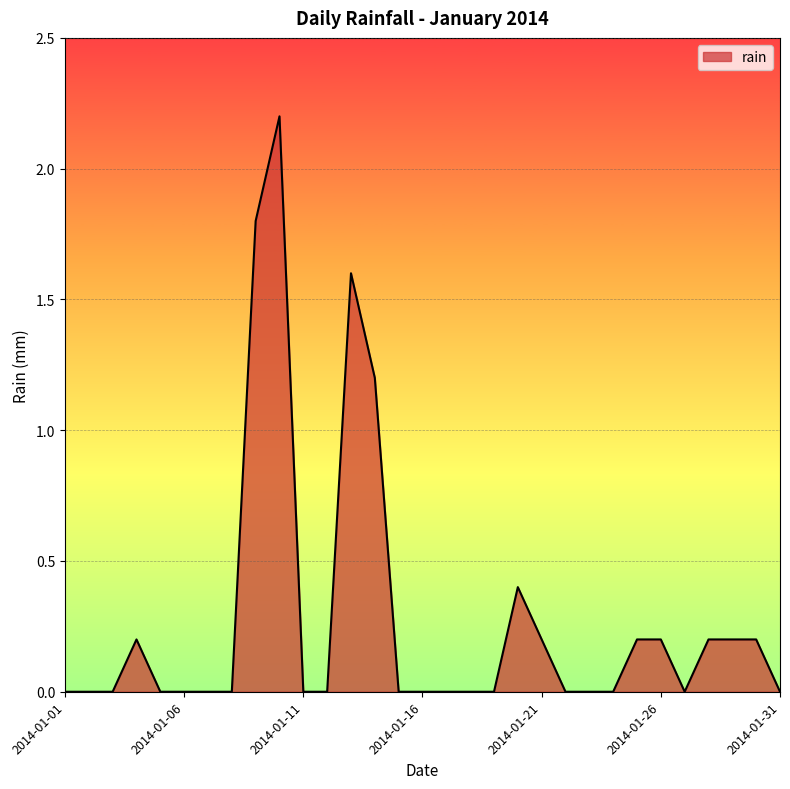

What is the difference between the maximum and minimum values?

2.2